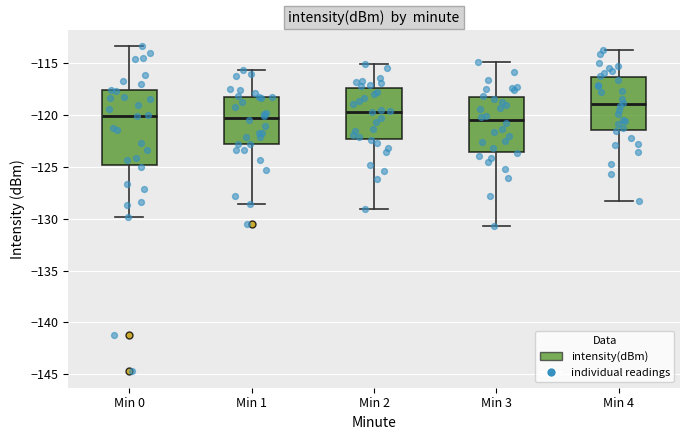

Comparing the boxes themselves (not the whiskers), which one is the tallest?

Min 0